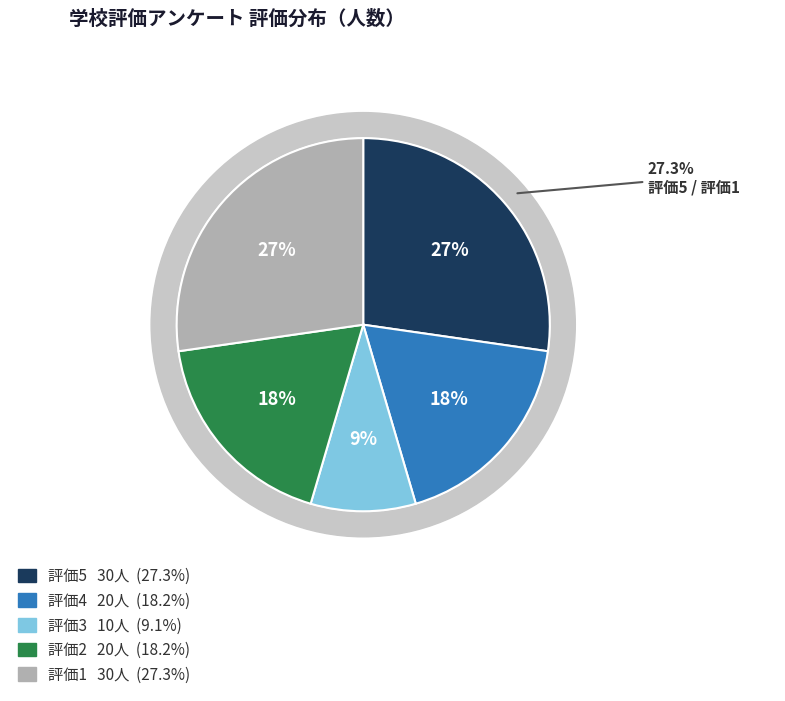

Is the sum of 2 and 5 greater than half?

No